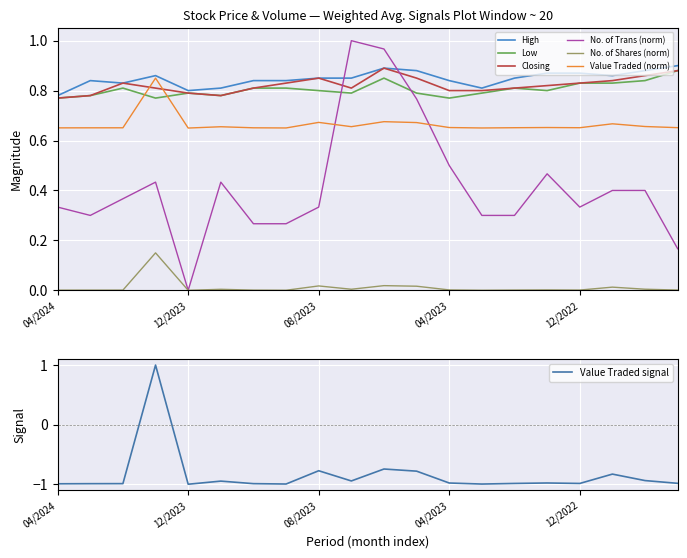

True or false: High and No. of Shares cross at least once.

False